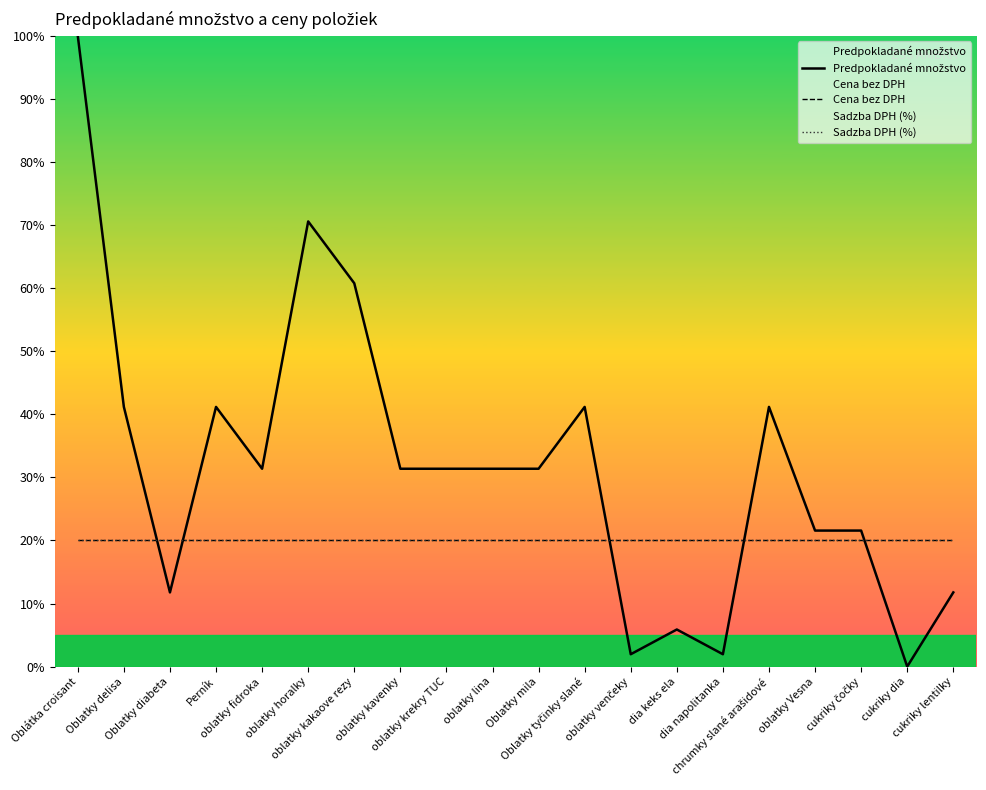

Rank the series at dia keks ela from highest to lowest value.

Cena bez DPH, Sadzba DPH (%), Predpokladané množstvo